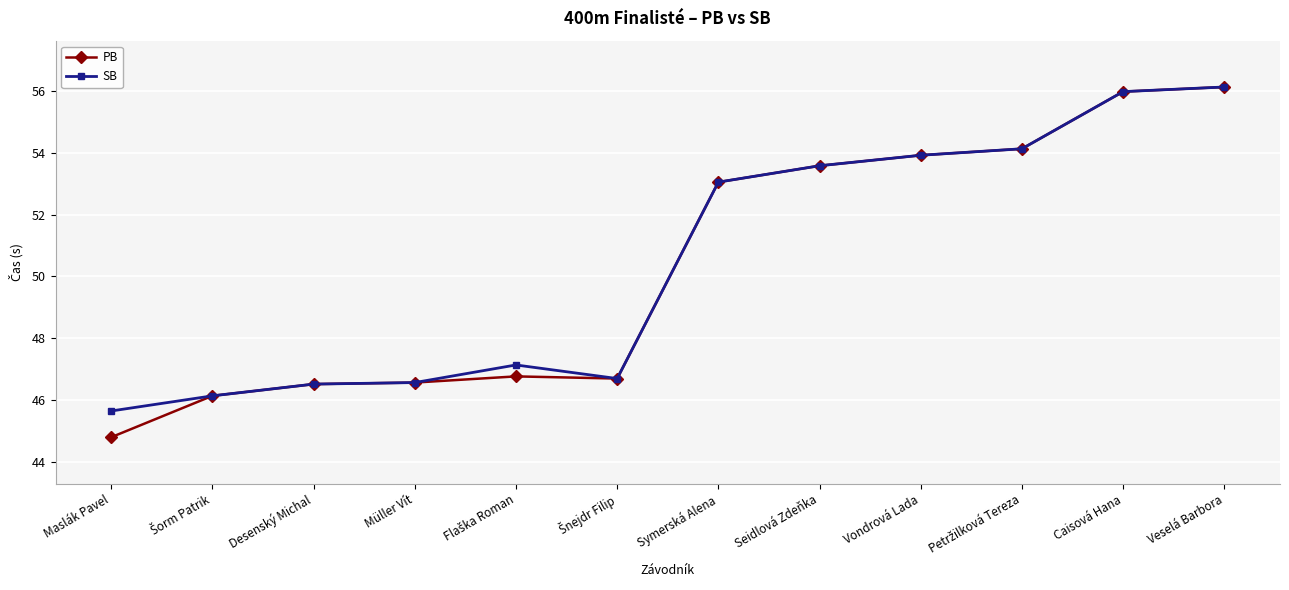

The value of PB at Caisová Hana is 56.0. True or false?

True